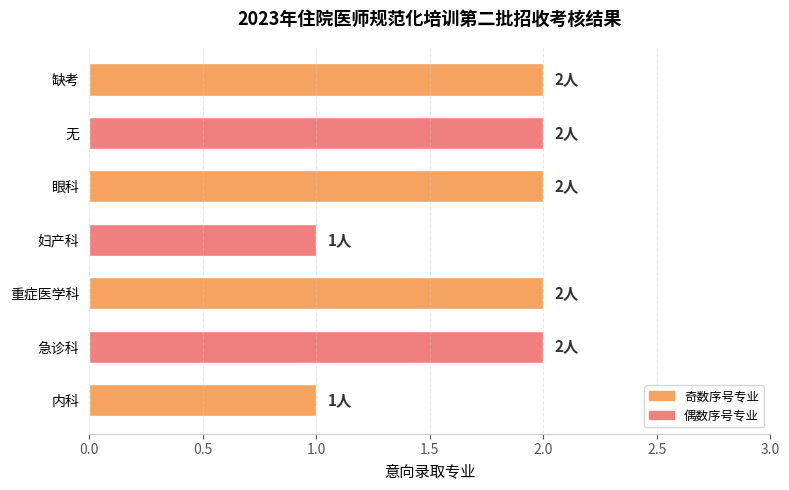

Approximately how many times larger is the value at 内科 compared to 急诊科?

0.5